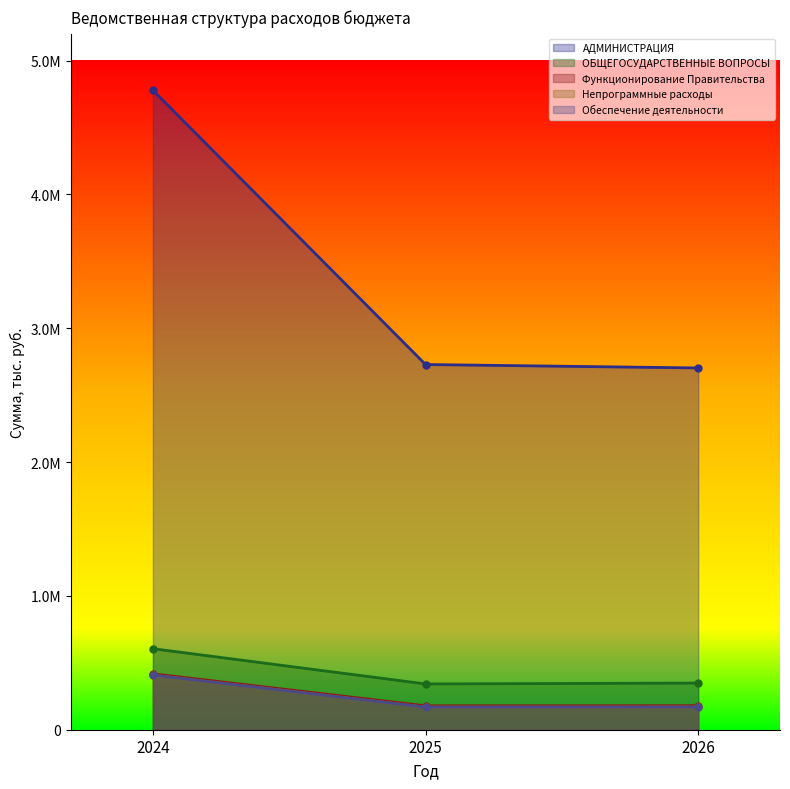

How many lines are shown in the chart?

5